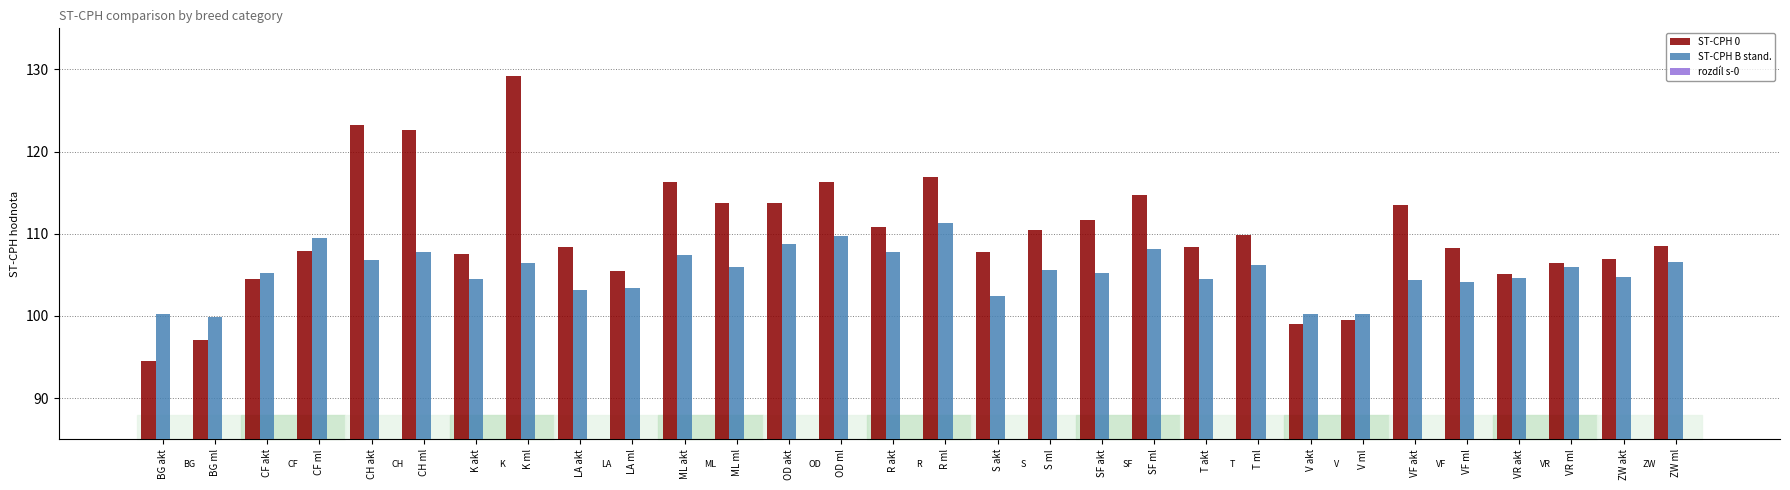

What is the difference between the second highest and minimum values in the ST-CPH B stand. series?

9.8